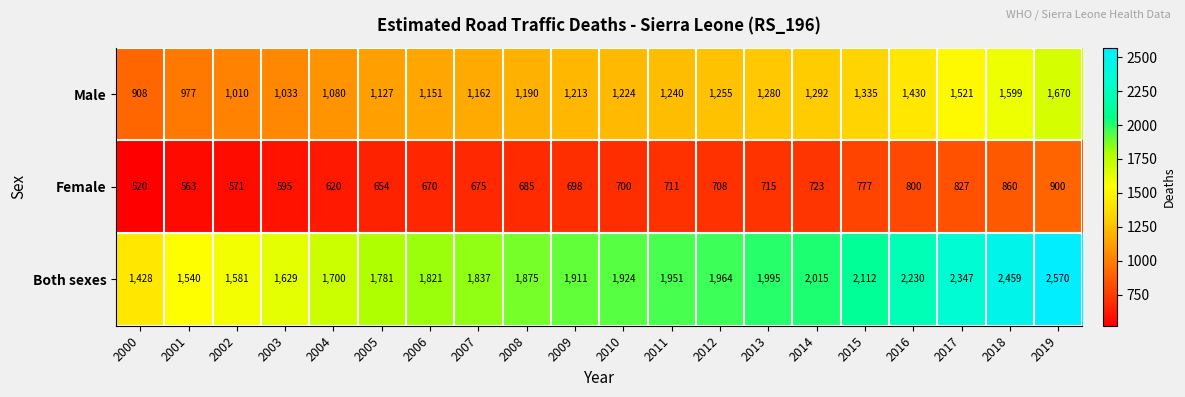

Between 2001 and 2006, which series saw the biggest shift?

Both sexes